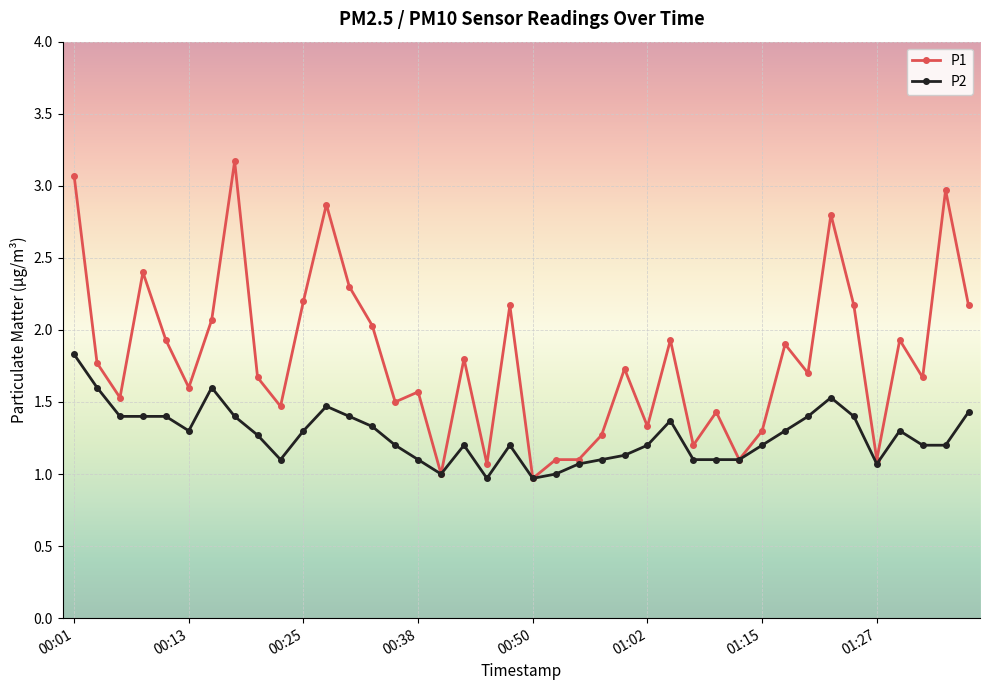

Rank the series by their maximum value, from lowest to highest.

P2, P1